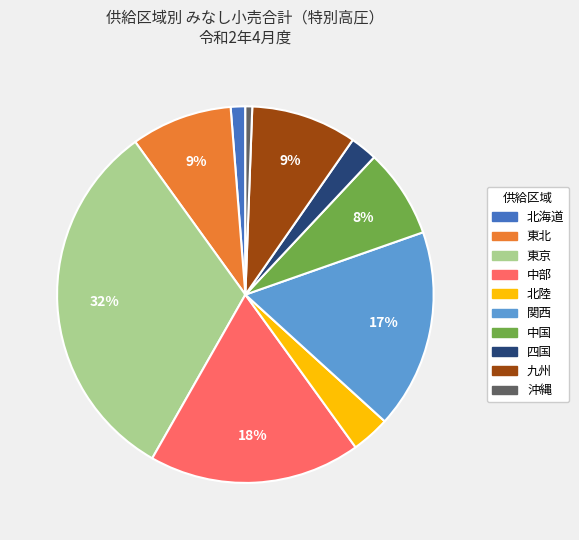

Which category has the biggest portion of the pie?

東京